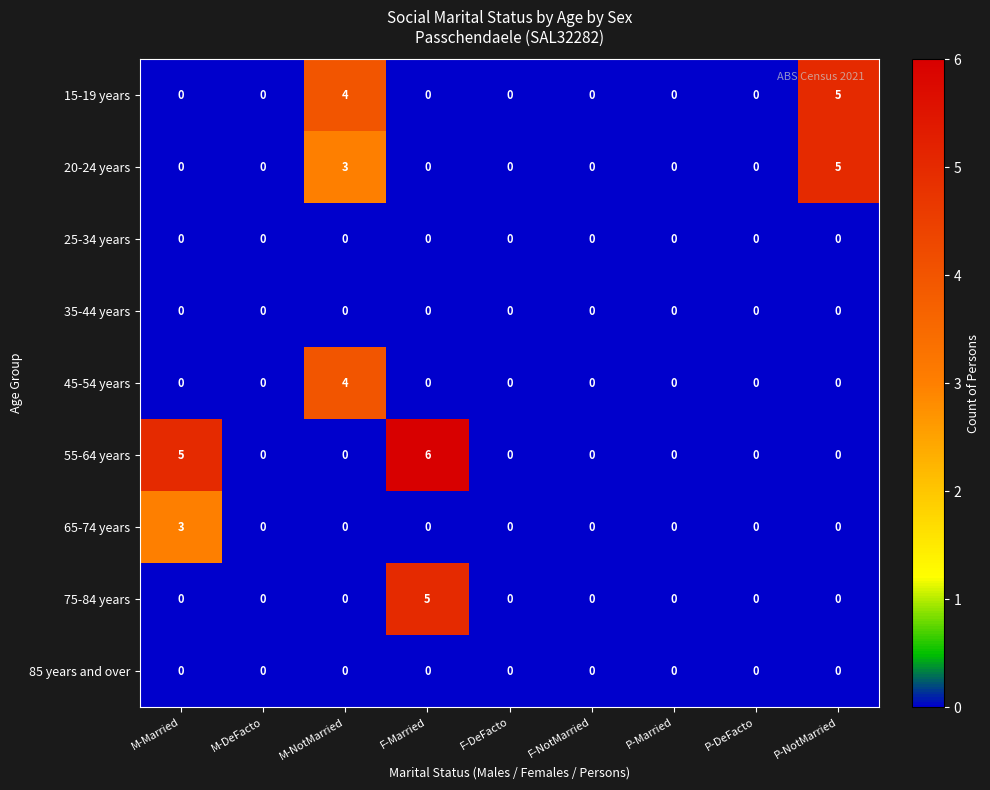

How many 20-24 years values are between 0 and 1?

7